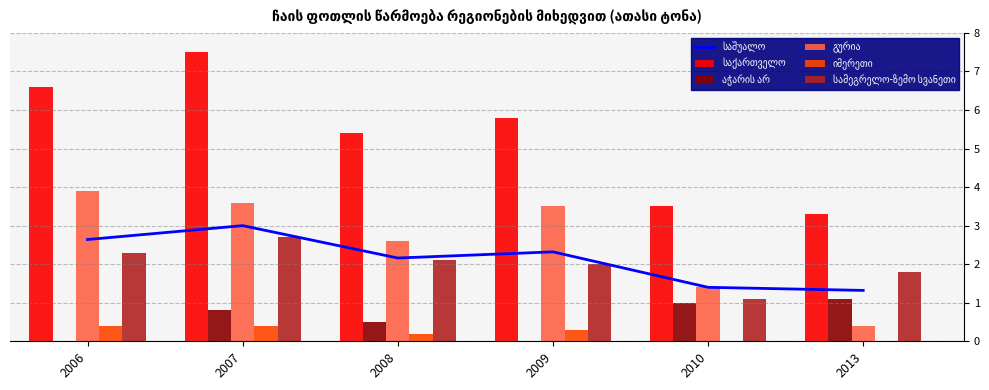

How many values in the სამეგრელო-ზემო სვანეთი series are below 2?

2